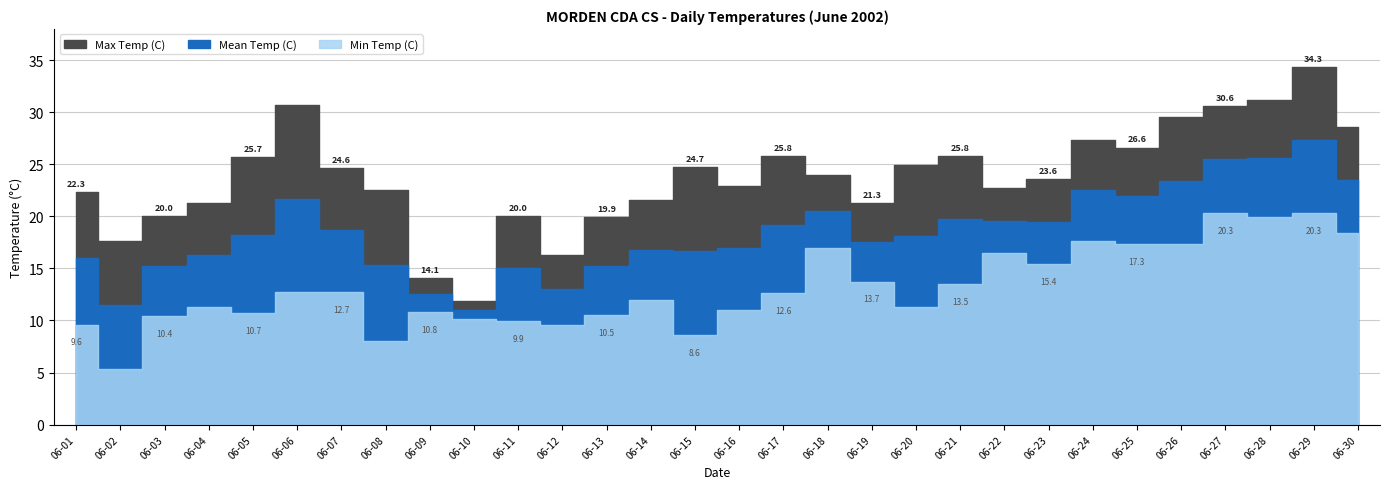

True or false: Mean Temp (C) and Max Temp (C) cross at least once.

False